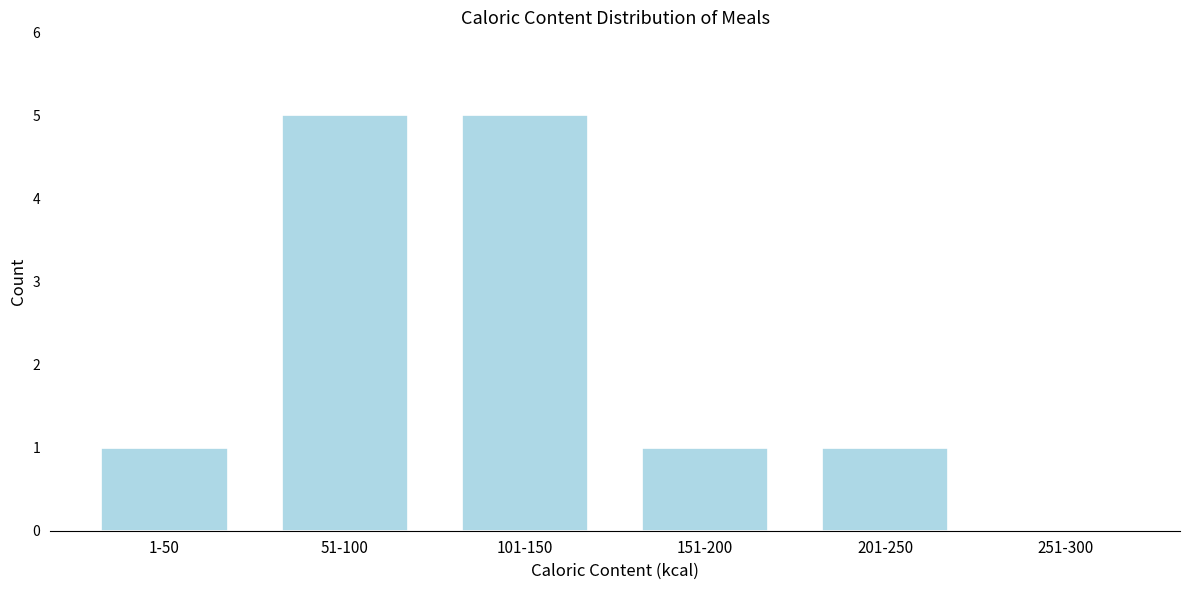

Reading left to right, transcribe all the data shown in this chart.

1-50=1	51-100=5	101-150=5	151-200=1	201-250=1	251-300=0